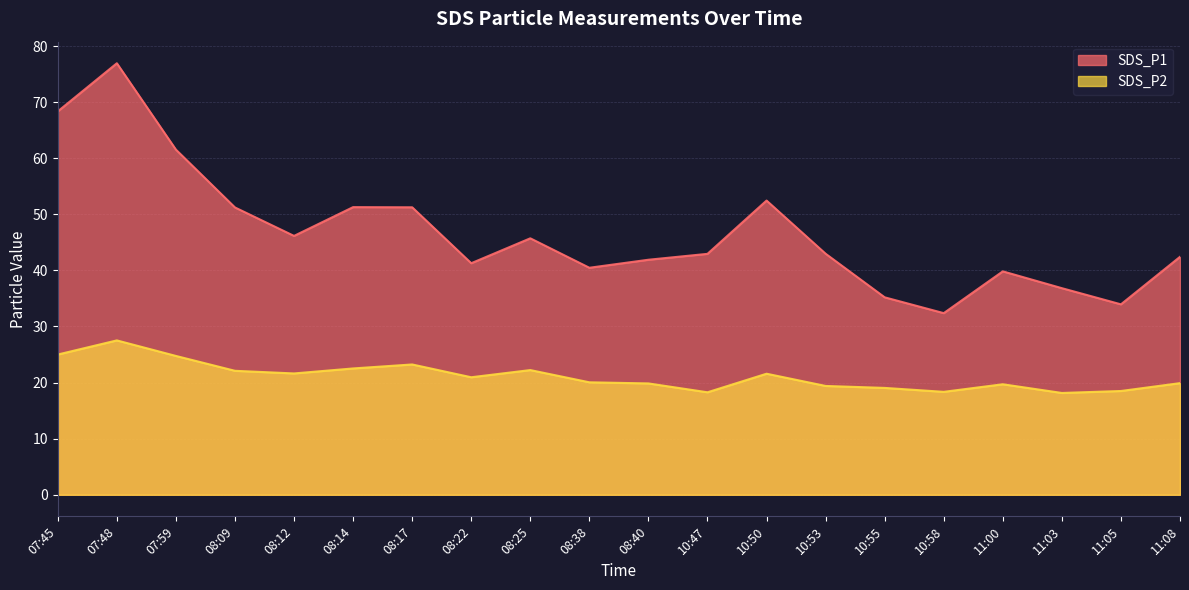

Read the SDS_P2 value at 08:09.

22.1